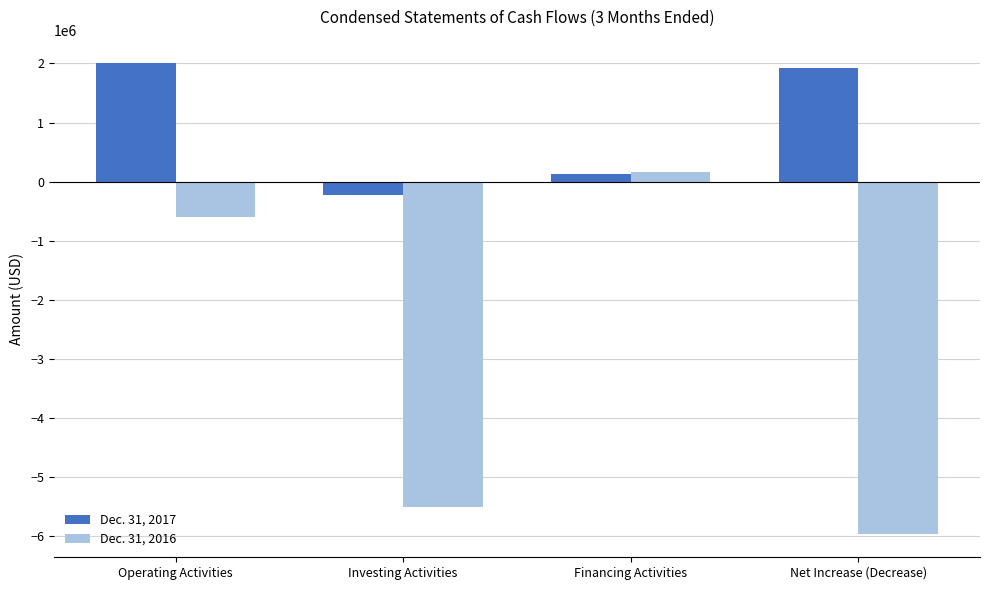

Which series has the largest range (max minus min)?

Dec. 31, 2016